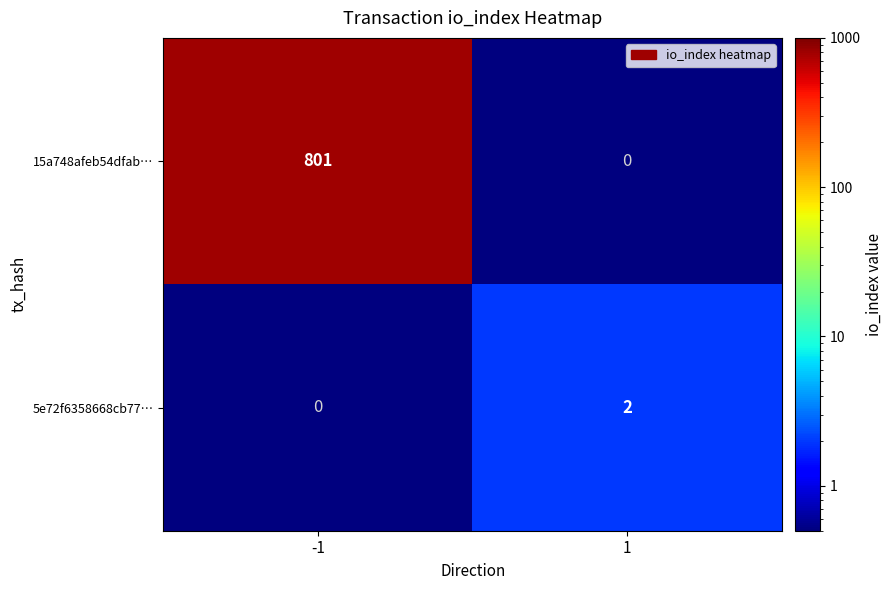

How many distinct data groups are displayed?

2